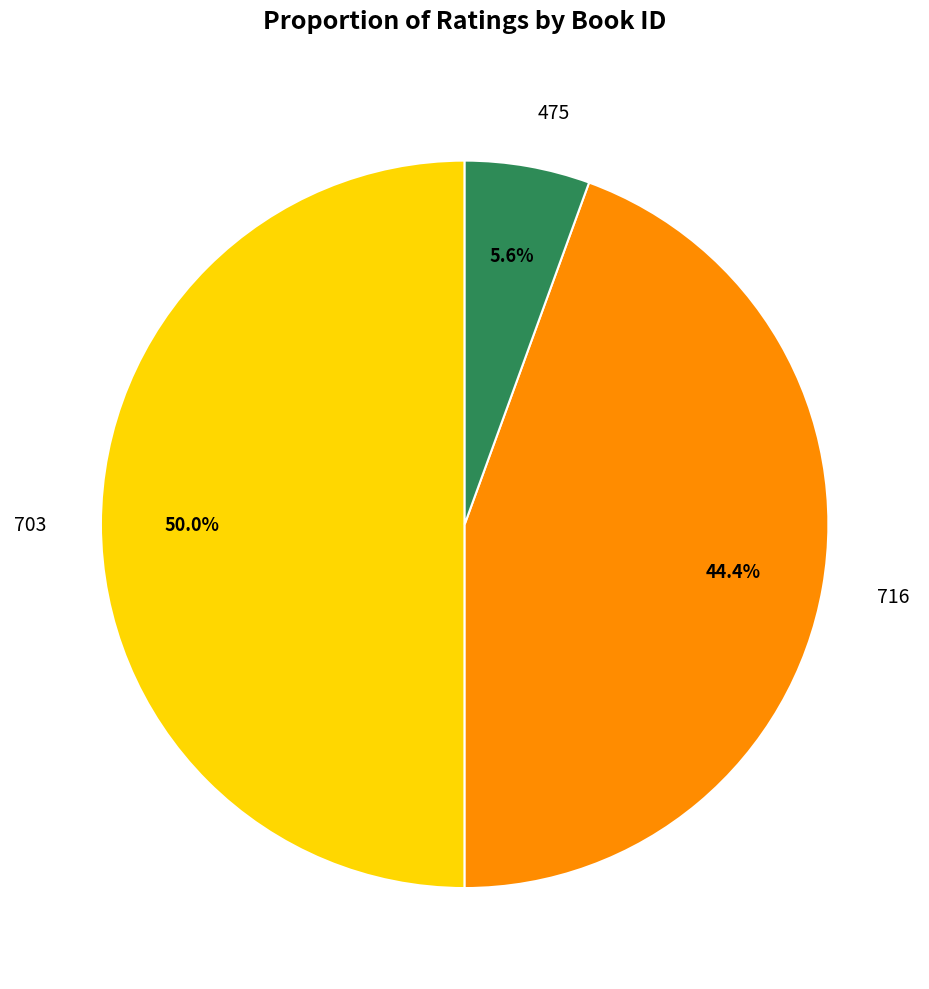

To the nearest percent, what is the average slice percentage?

33%